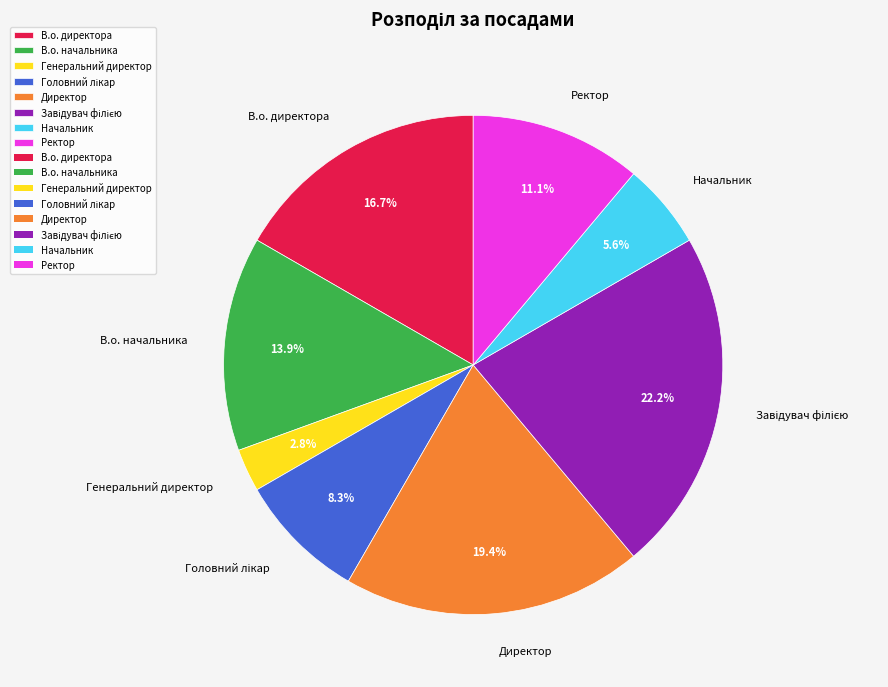

Do Ректор and Генеральний директор together represent more than half of the pie?

No